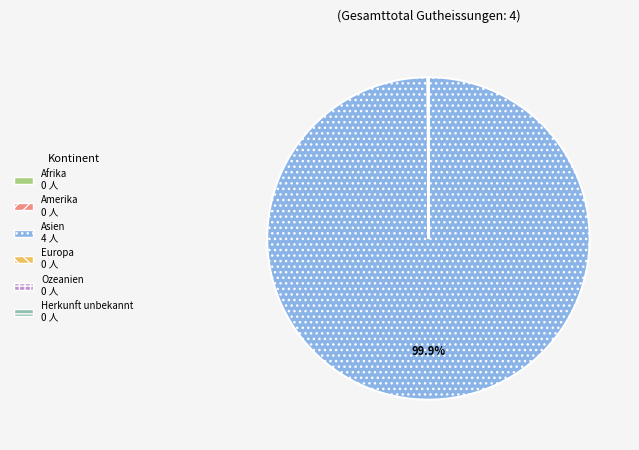

Which slice is the largest?

Asien